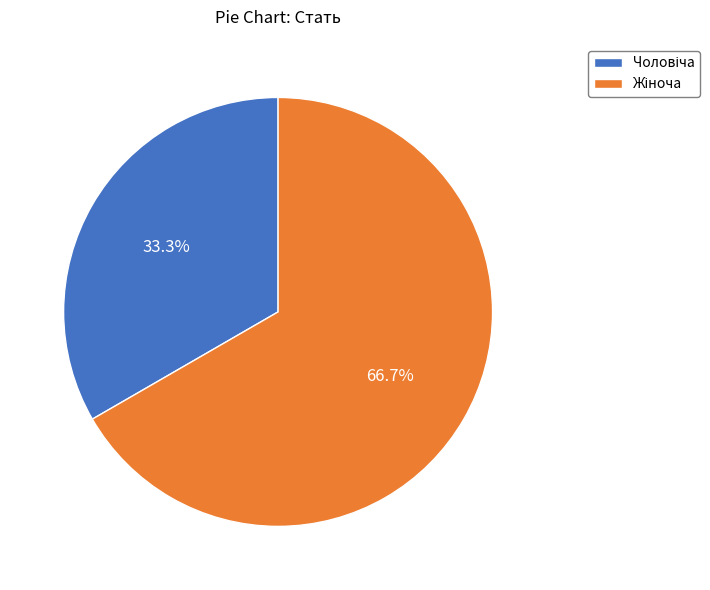

Is there a majority slice in this chart?

Yes